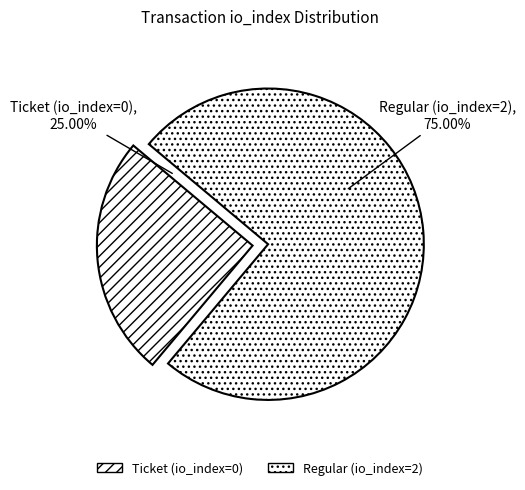

How many slices are in this pie chart?

2